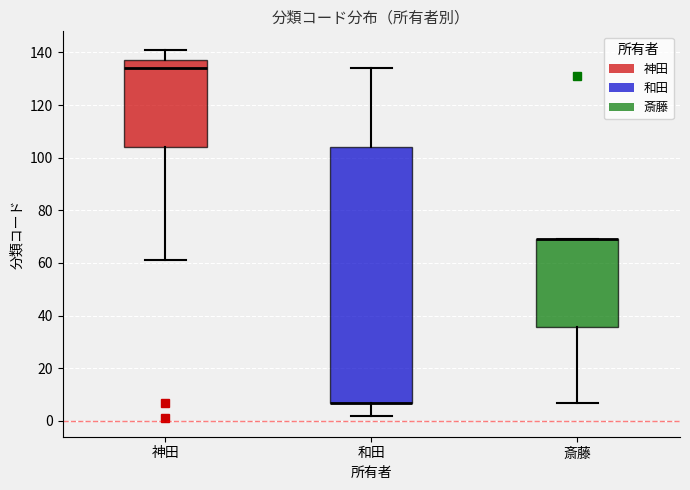

Reading left to right, read every box against the y-axis: the position of its median line, the range the box covers, and the ends of its whiskers. The values are not printed on the chart, so give them approximately, as read against the axis.

神田: median 134, box 104 to 138, whiskers 62 to 142
和田: median 8 (drawn on the box's lower edge), box 8 to 104, whiskers 2 to 134
斎藤: median 70 (drawn on the box's upper edge), box 36 to 70, whiskers 8 to 70